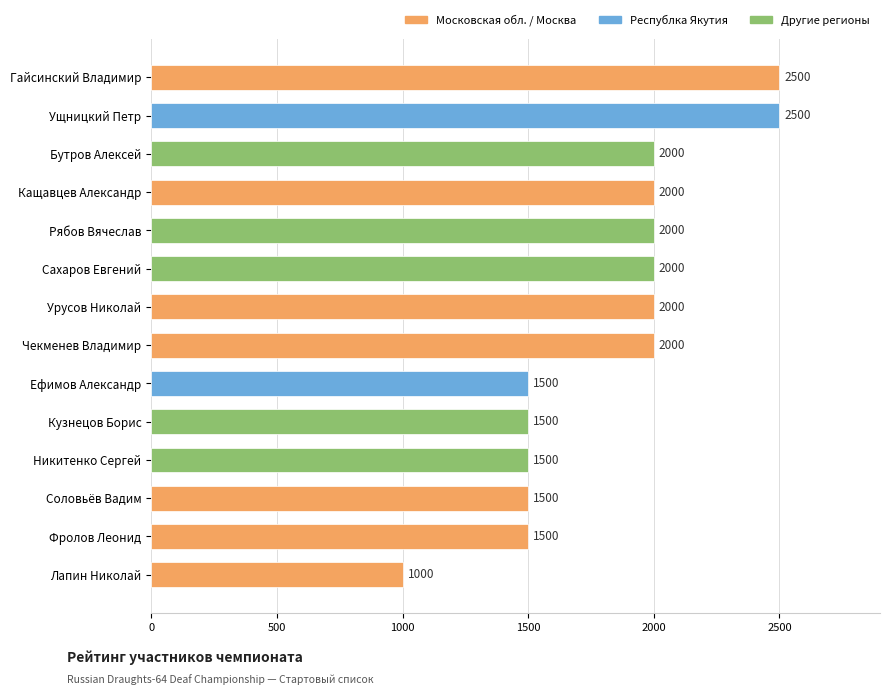

What is the minimum value shown in the chart?

1000